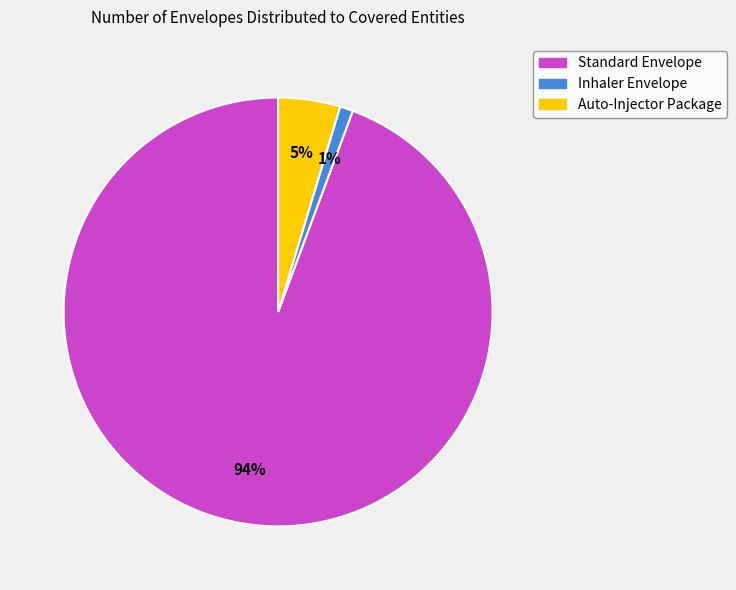

To the nearest percent, what portion does Standard Envelope represent?

94%